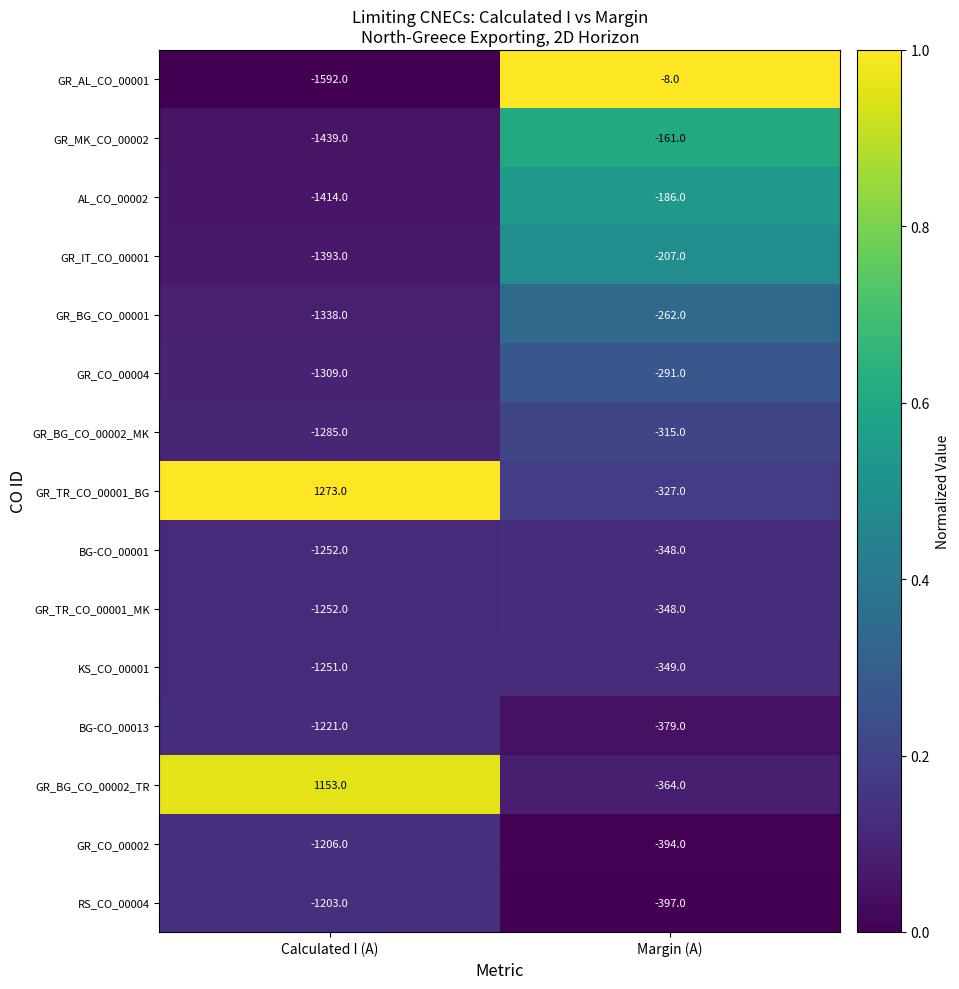

Reading right to left, extract all data points from this chart.

GR_AL_CO_00001: Margin (A)=-8	Calculated I (A)=-1592
GR_MK_CO_00002: Margin (A)=-161	Calculated I (A)=-1439
AL_CO_00002: Margin (A)=-186	Calculated I (A)=-1414
GR_IT_CO_00001: Margin (A)=-207	Calculated I (A)=-1393
GR_BG_CO_00001: Margin (A)=-262	Calculated I (A)=-1338
GR_CO_00004: Margin (A)=-291	Calculated I (A)=-1309
GR_BG_CO_00002_MK: Margin (A)=-315	Calculated I (A)=-1285
GR_TR_CO_00001_BG: Margin (A)=-327	Calculated I (A)=1273
BG-CO_00001: Margin (A)=-348	Calculated I (A)=-1252
GR_TR_CO_00001_MK: Margin (A)=-348	Calculated I (A)=-1252
KS_CO_00001: Margin (A)=-349	Calculated I (A)=-1251
BG-CO_00013: Margin (A)=-379	Calculated I (A)=-1221
GR_BG_CO_00002_TR: Margin (A)=-364	Calculated I (A)=1153
GR_CO_00002: Margin (A)=-394	Calculated I (A)=-1206
RS_CO_00004: Margin (A)=-397	Calculated I (A)=-1203